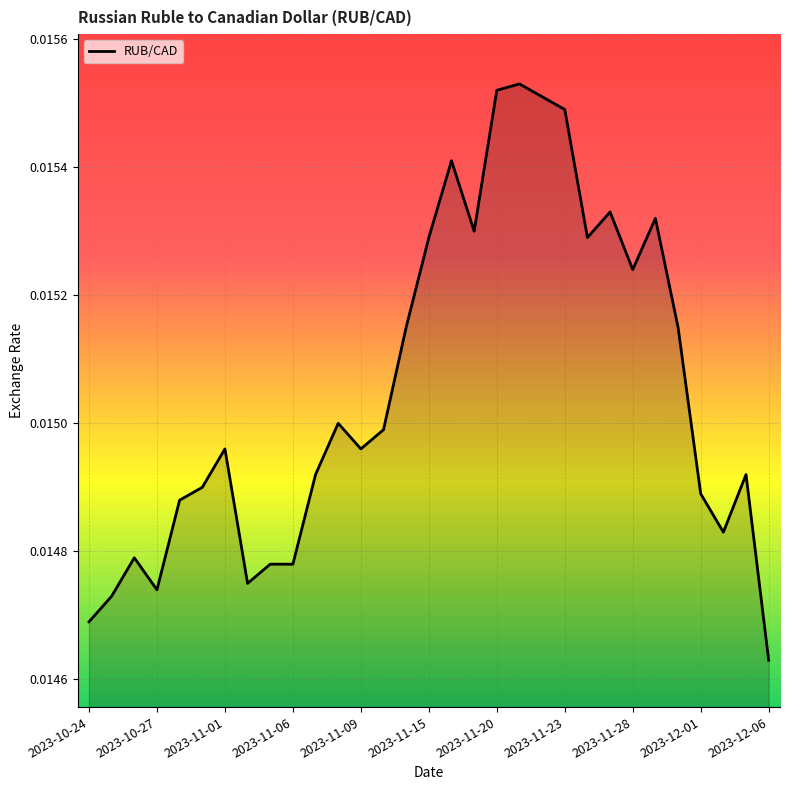

Is this an area chart (filled region under the line)?

Yes